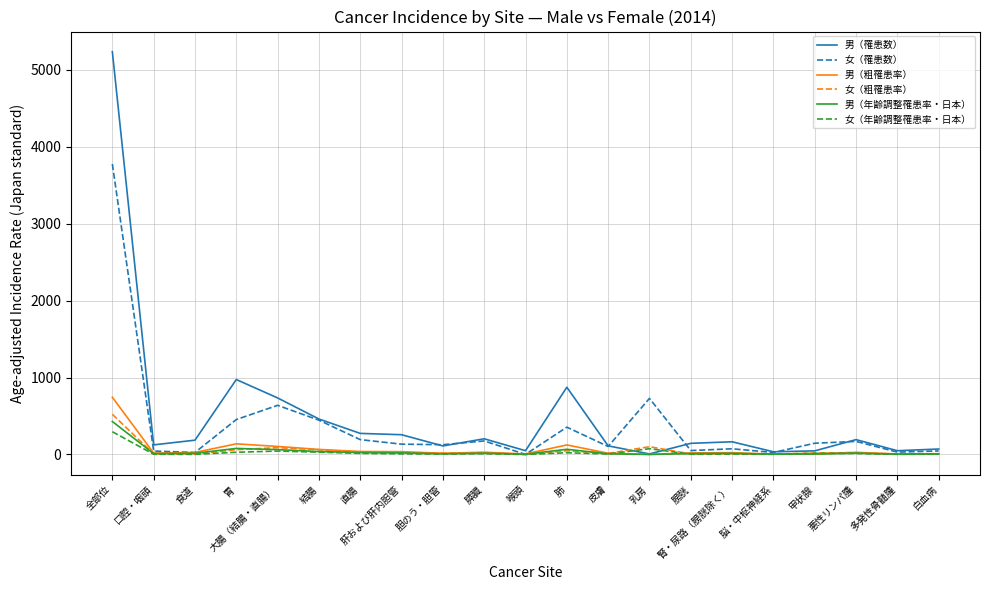

What is the approximate value of 女（粗罹患率） at 甲状腺?

20.2